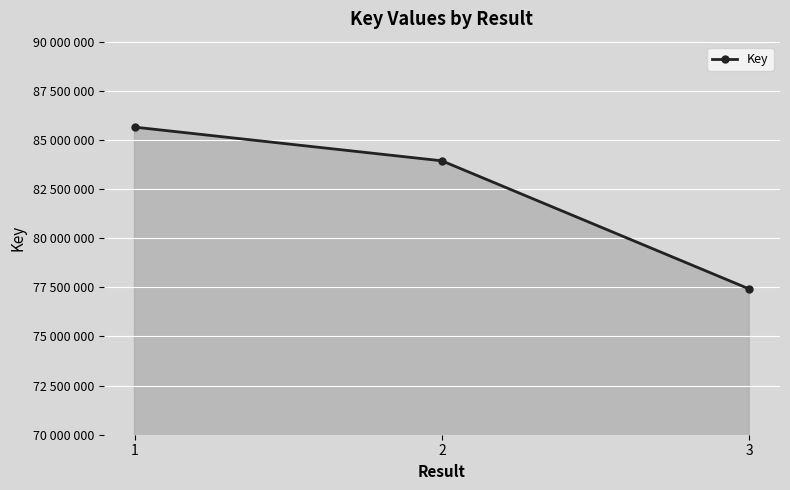

What is the ratio of the value at 1 to the value at 3?

1.1